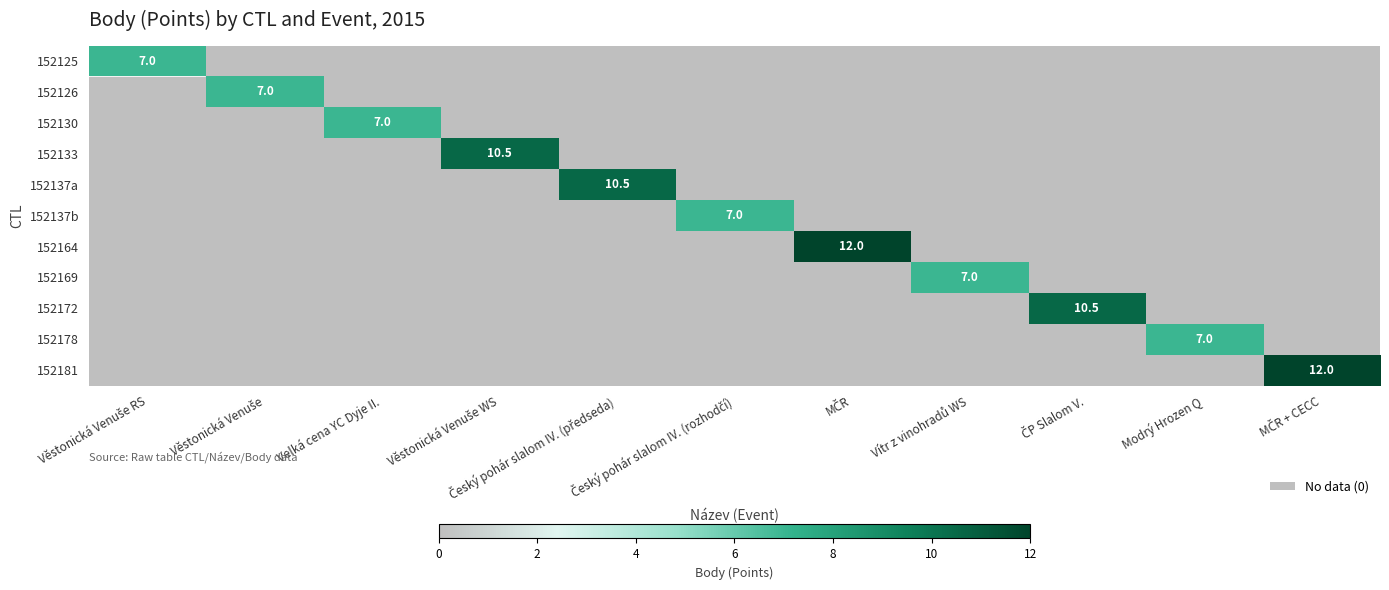

What is the greatest value displayed?

12.0